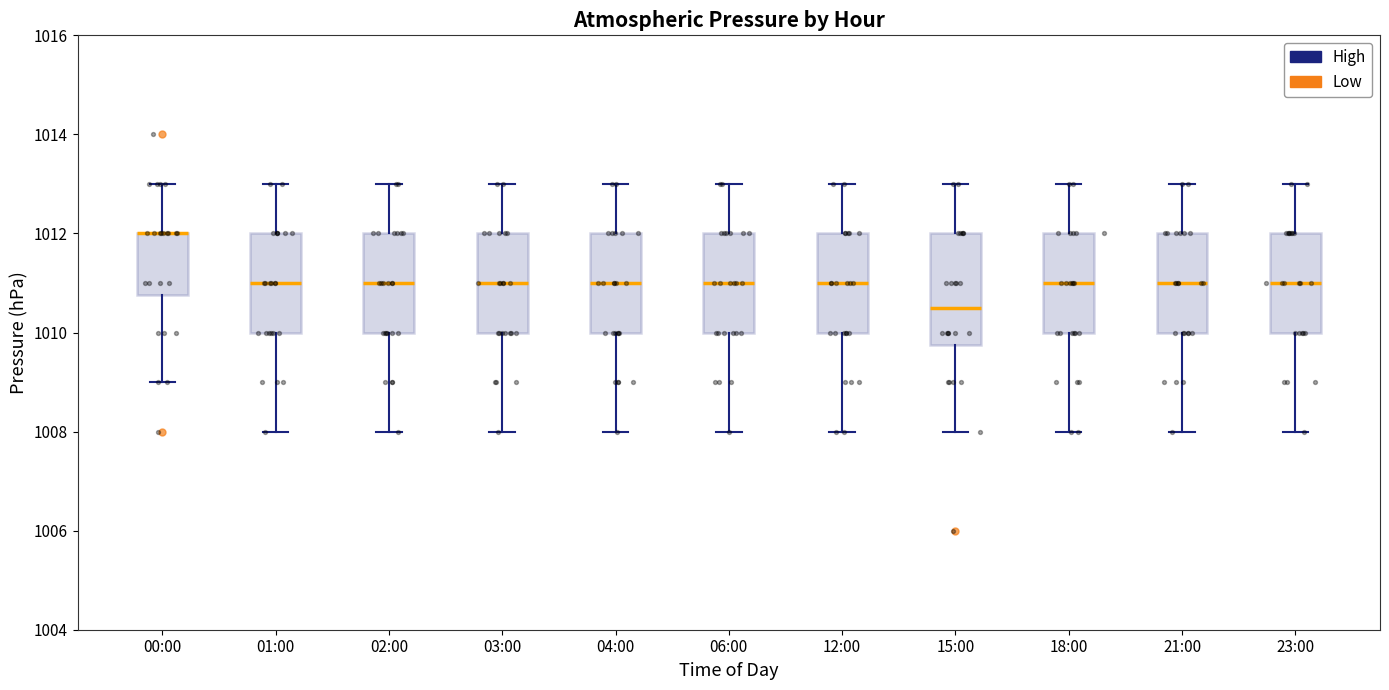

Reading left to right, read every box against the y-axis: the position of its median line, the range the box covers, and the ends of its whiskers. The values are not printed on the chart, so give them approximately, as read against the axis.

00:00: median 1012.0 (drawn on the box's upper edge), box 1010.8 to 1012.0, whiskers 1009.0 to 1013.0
01:00: median 1011.0, box 1010.0 to 1012.0, whiskers 1008.0 to 1013.0
02:00: median 1011.0, box 1010.0 to 1012.0, whiskers 1008.0 to 1013.0
03:00: median 1011.0, box 1010.0 to 1012.0, whiskers 1008.0 to 1013.0
04:00: median 1011.0, box 1010.0 to 1012.0, whiskers 1008.0 to 1013.0
06:00: median 1011.0, box 1010.0 to 1012.0, whiskers 1008.0 to 1013.0
12:00: median 1011.0, box 1010.0 to 1012.0, whiskers 1008.0 to 1013.0
15:00: median 1010.6, box 1009.8 to 1012.0, whiskers 1008.0 to 1013.0
18:00: median 1011.0, box 1010.0 to 1012.0, whiskers 1008.0 to 1013.0
21:00: median 1011.0, box 1010.0 to 1012.0, whiskers 1008.0 to 1013.0
23:00: median 1011.0, box 1010.0 to 1012.0, whiskers 1008.0 to 1013.0